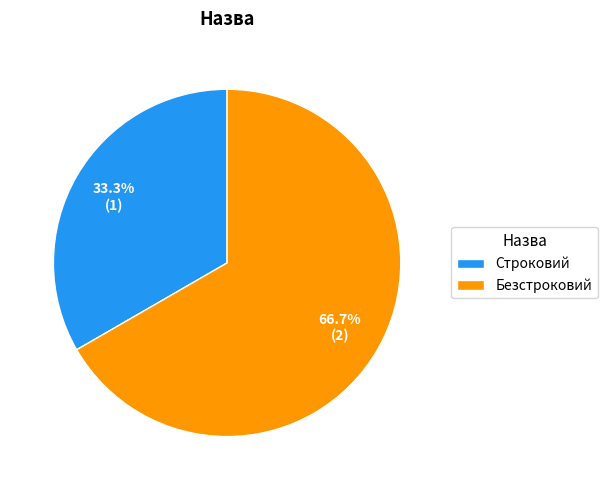

How many slices are in this pie chart?

2